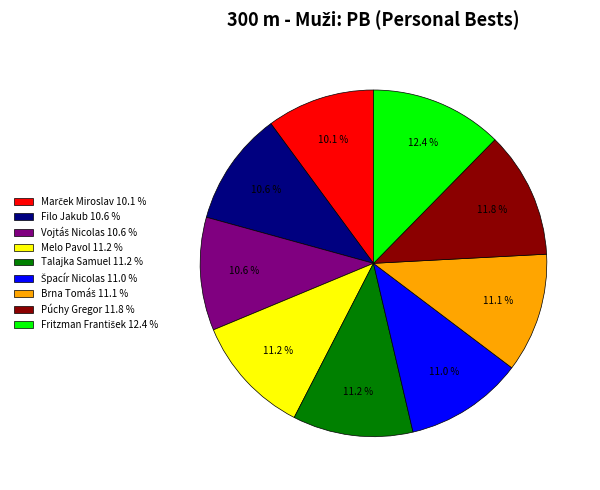

Combined, do Melo Pavol 11.2 % and Filo Jakub 10.6 % account for over 50%?

No